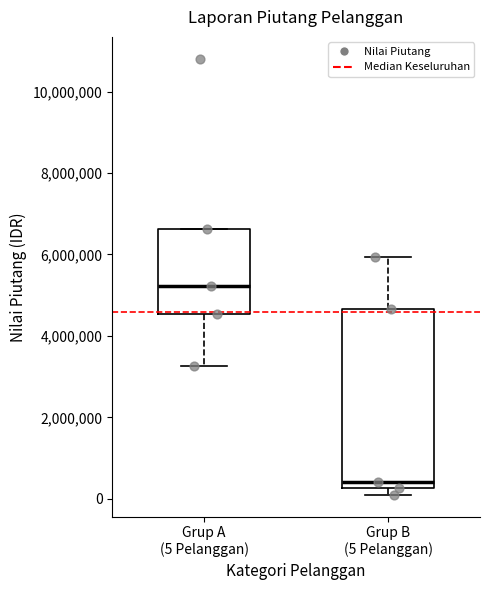

Reading left to right, transcribe this box plot: for each box, give where its median line is, the range the box spans, and where its two whiskers end, as read against the y-axis. The values are not printed on the chart, so give them approximately, as read against the axis.

Grup A (5 Pelanggan): median 5200000, box 4600000 to 6600000, whiskers 3200000 to 6600000
Grup B (5 Pelanggan): median 400000, box 200000 to 4600000, whiskers 200000 (just below the box's lower edge) to 6000000